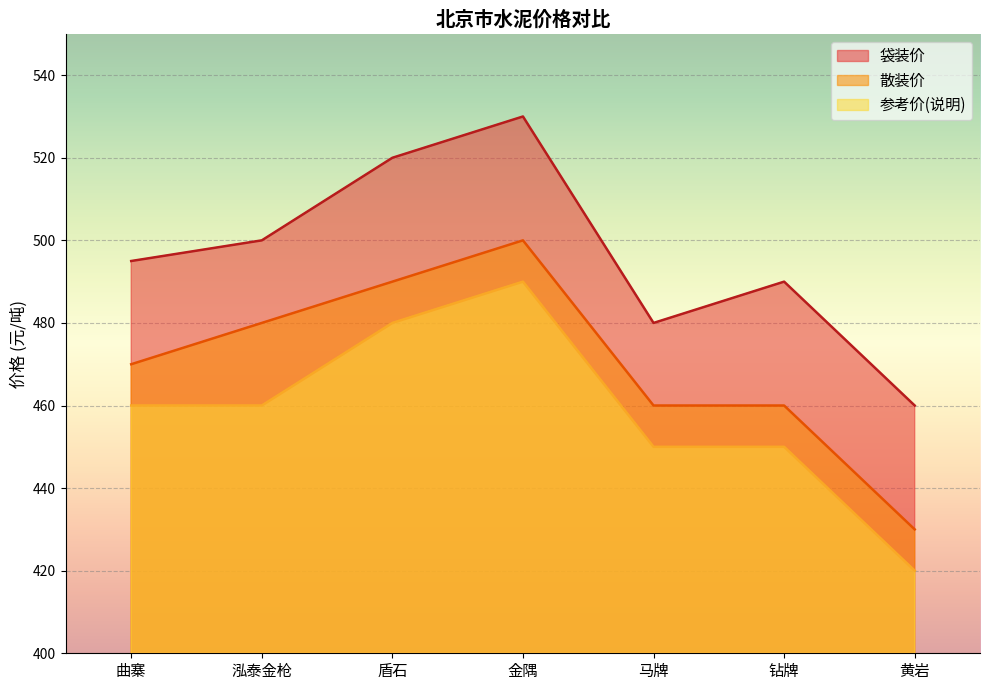

At 钻牌, list the series in order from smallest to largest.

参考价(说明), 散装价, 袋装价